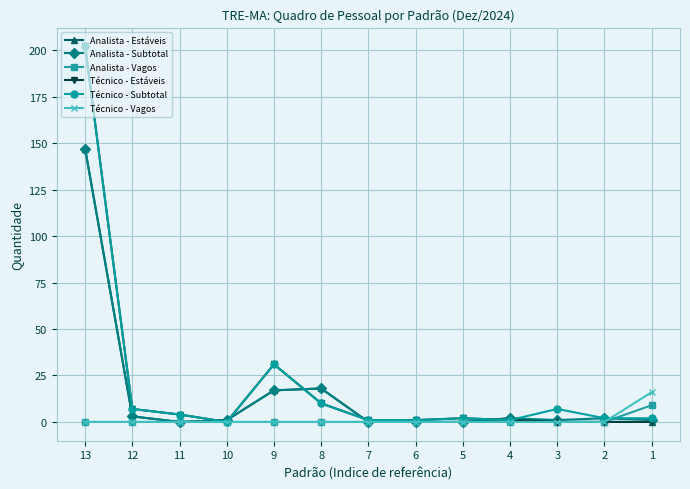

Reading right to left, list all the values displayed in this chart.

Analista - Estáveis: 0	0	0	2	0	0	0	18	17	1	0	3	147
Analista - Subtotal: 1	2	1	2	0	0	0	18	17	1	0	3	147
Analista - Vagos: 9	0	0	0	0	0	0	0	0	0	0	0	0
Técnico - Estáveis: 0	0	0	1	2	1	1	10	31	0	4	7	202
Técnico - Subtotal: 2	2	7	1	2	1	1	10	31	0	4	7	202
Técnico - Vagos: 16	0	0	0	0	0	0	0	0	0	0	0	0